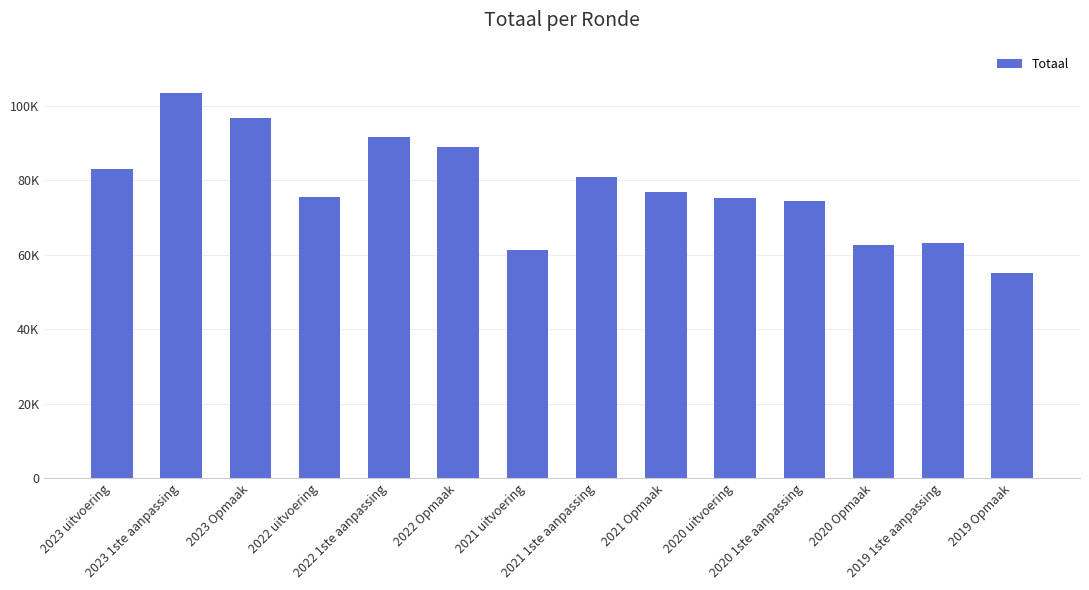

What is the difference between the maximum and minimum values?

48328